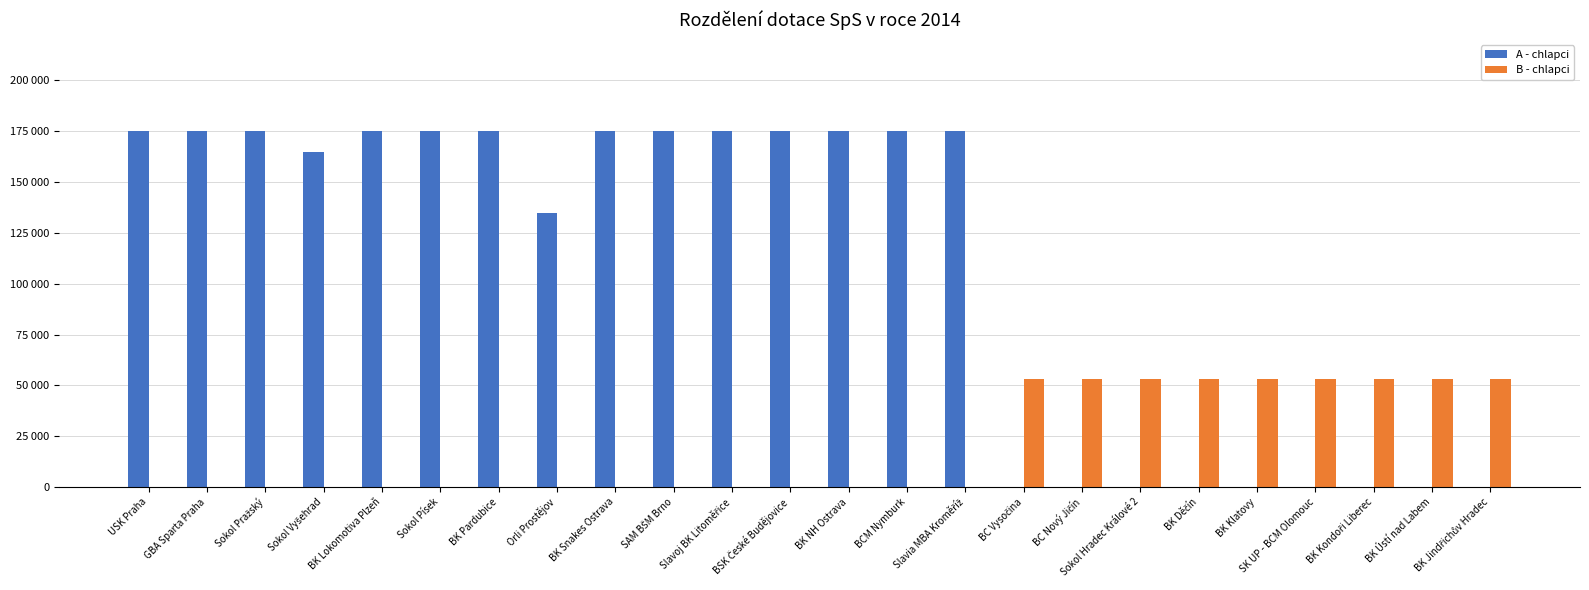

Are the bars horizontal?

No